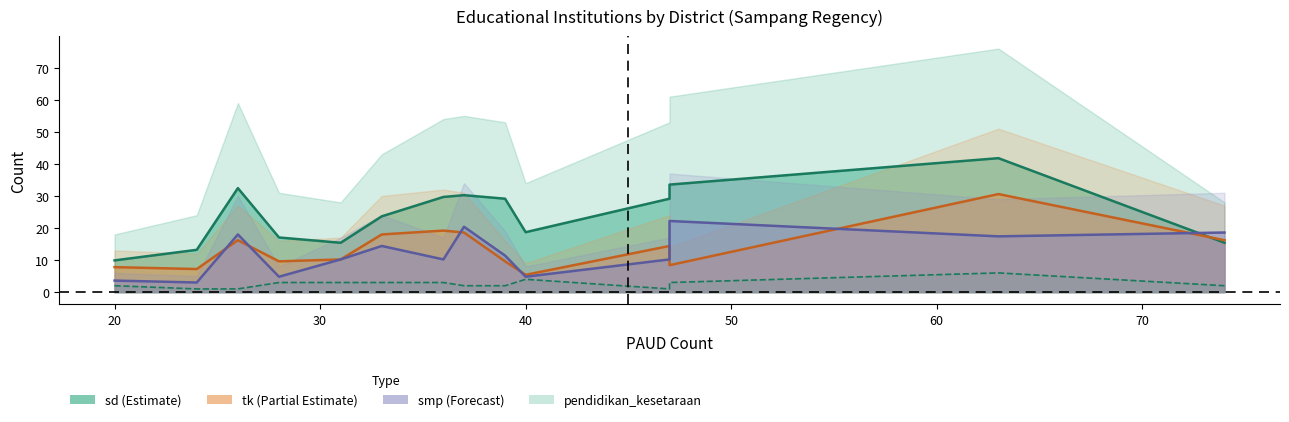

How many lines are shown in the chart?

4